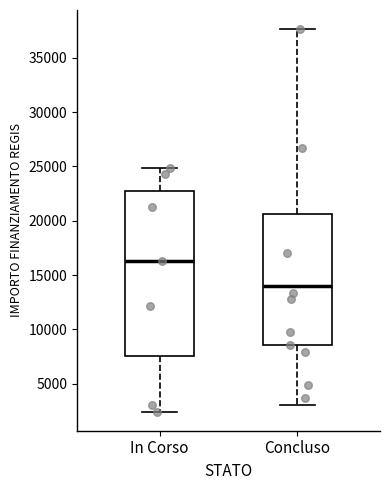

Which box is the tallest, from its lower edge to its upper edge?

In Corso